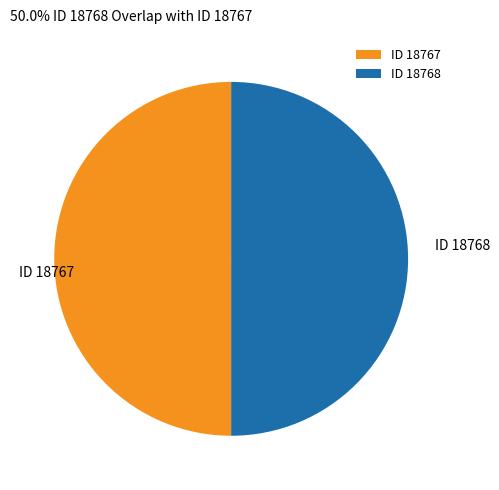

Do ID 18768 and ID 18767 together represent more than half of the pie?

Yes